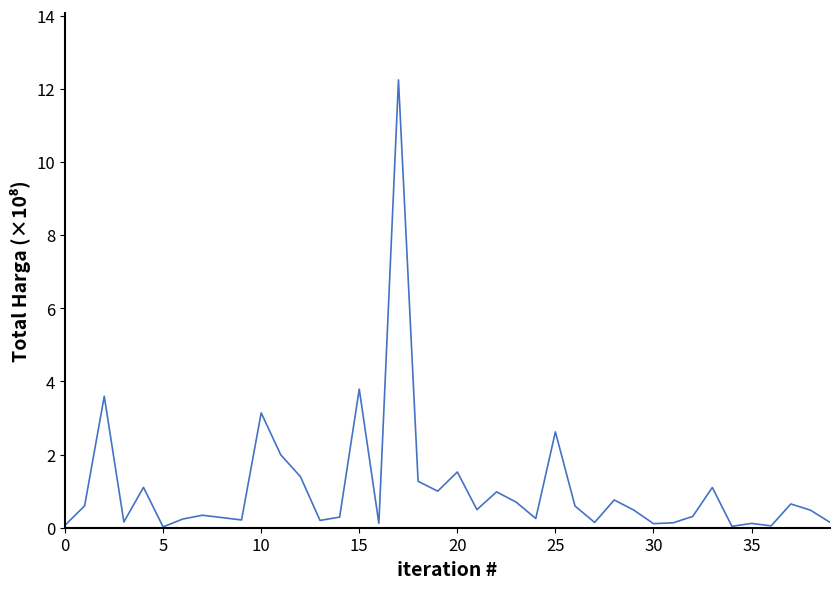

What is the maximum value shown in the chart?

12.2